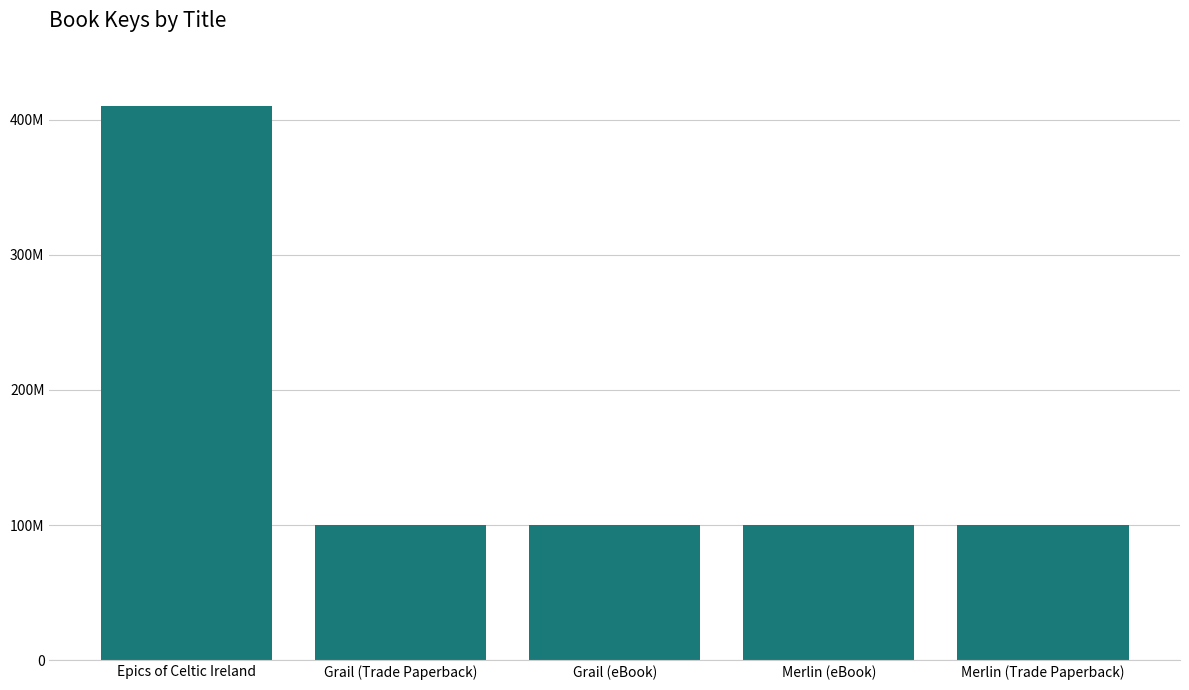

What is the label of the 5th bar from the right?

Epics of Celtic Ireland